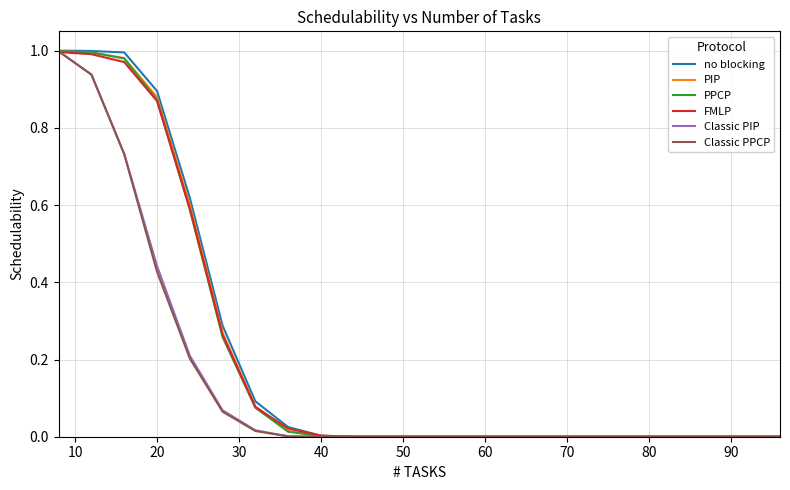

How many lines are shown in the chart?

6